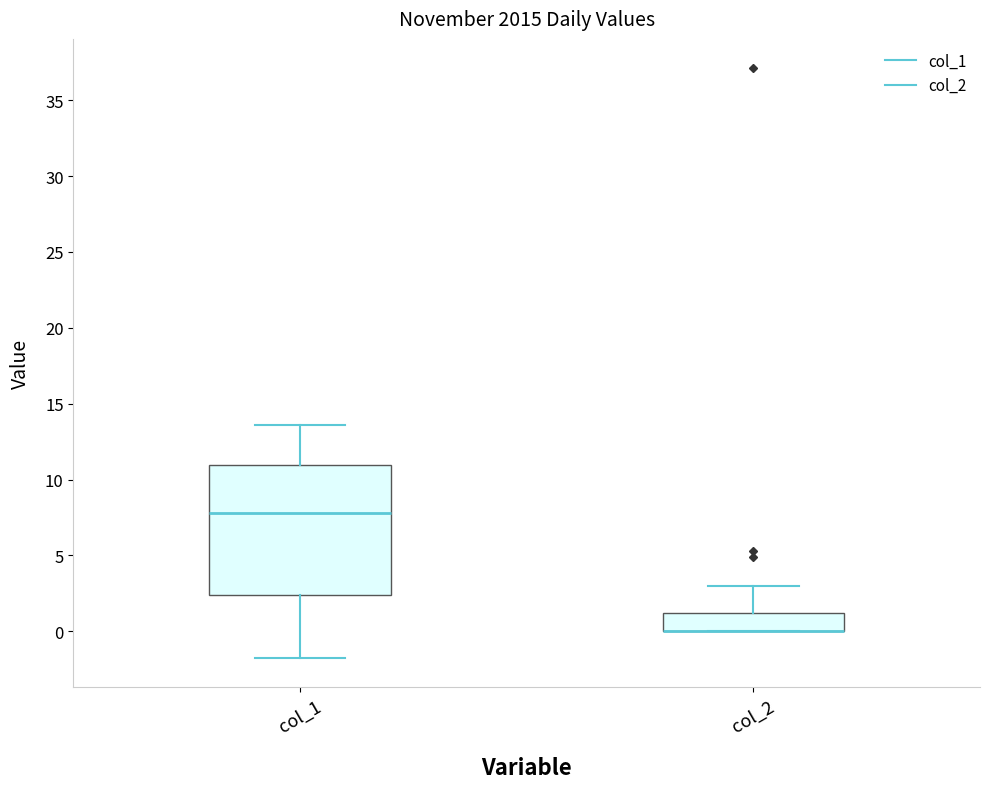

Which box is the tallest, from its lower edge to its upper edge?

col_1